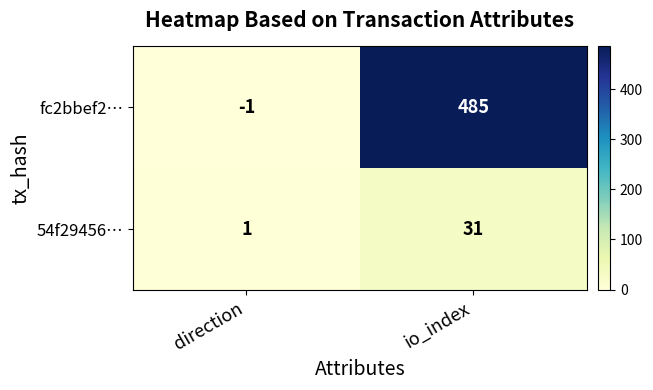

What is the spread (max minus min) of values at io_index?

454